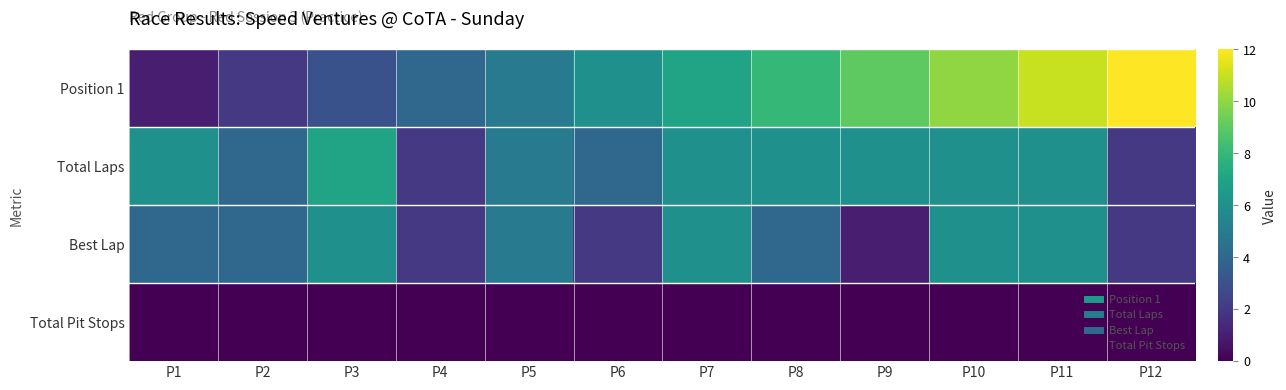

Rank the series at P1 from highest to lowest value.

Total Laps, Best Lap, Position 1, Total Pit Stops